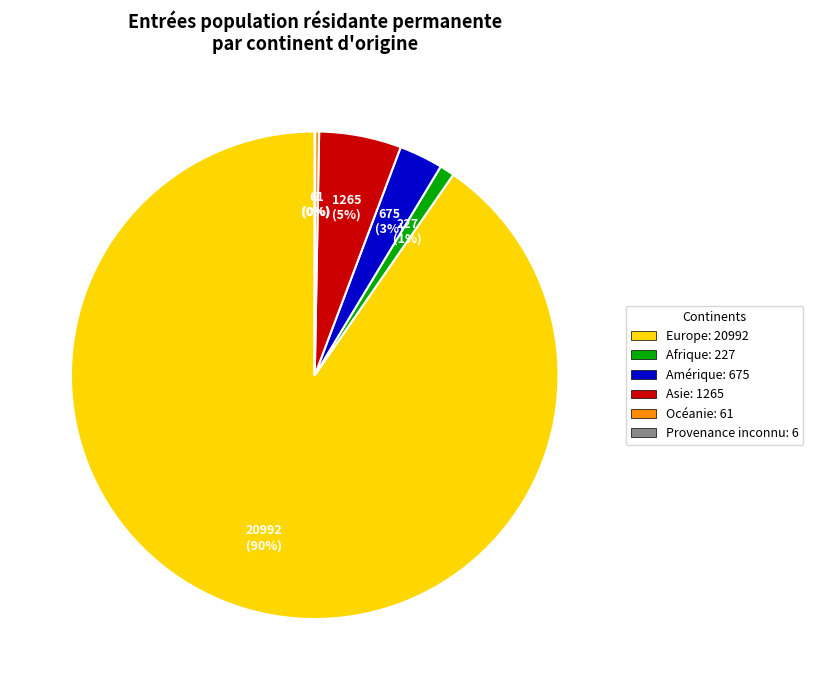

True or false: Europe: 20992 accounts for 99% of the total.

False